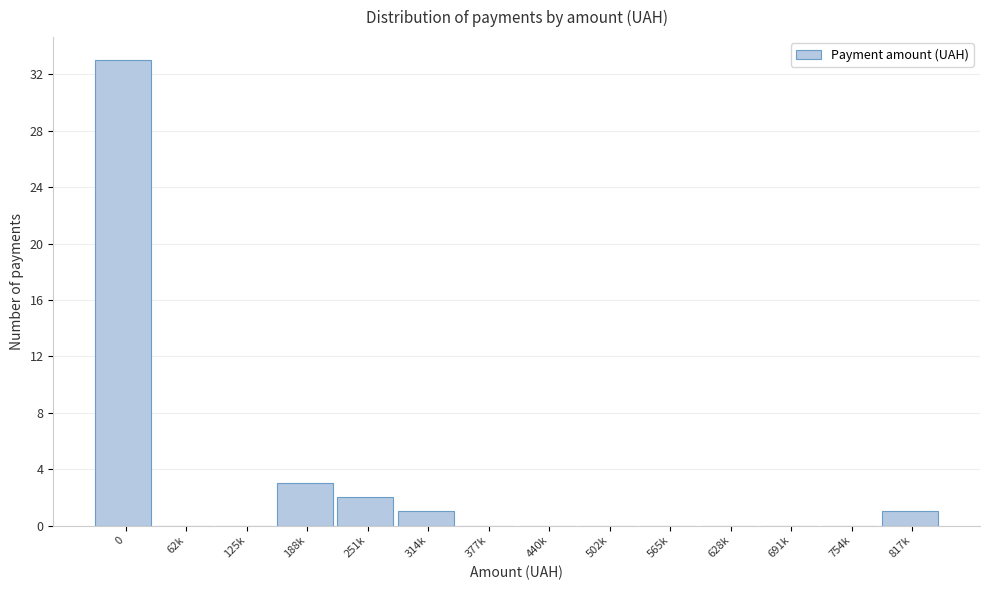

Reading left to right, transcribe all the data shown in this chart.

0=33	62k=0	125k=0	188k=3	251k=2	314k=1	377k=0	440k=0	502k=0	565k=0	628k=0	691k=0	754k=0	817k=1